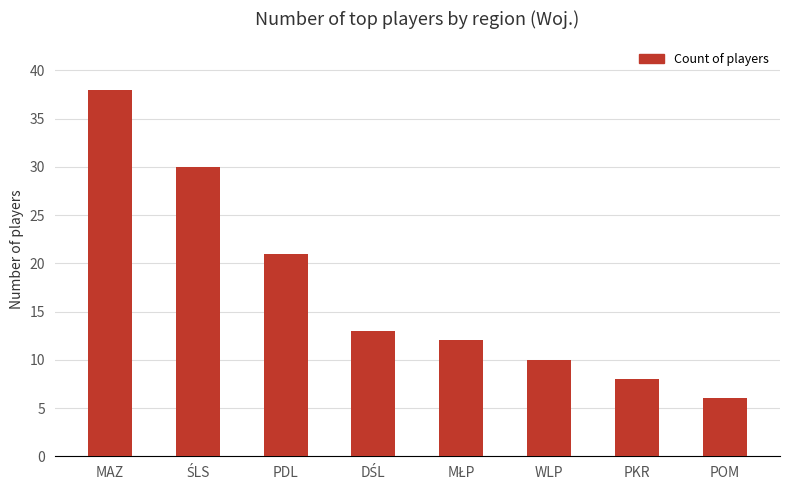

What is the label of the 6th bar from the right?

PDL